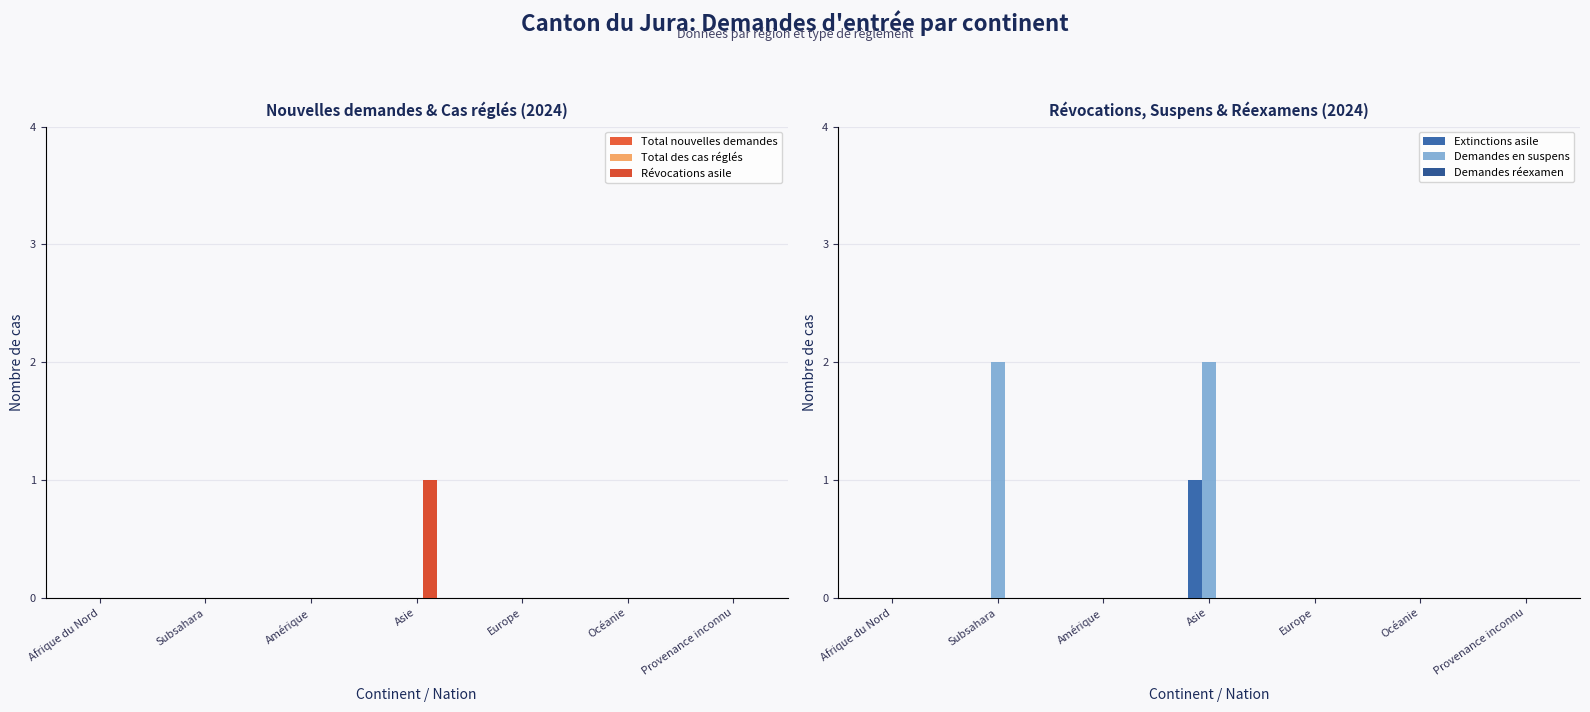

Which category has the lowest value in the Extinctions asile series?

Afrique du Nord